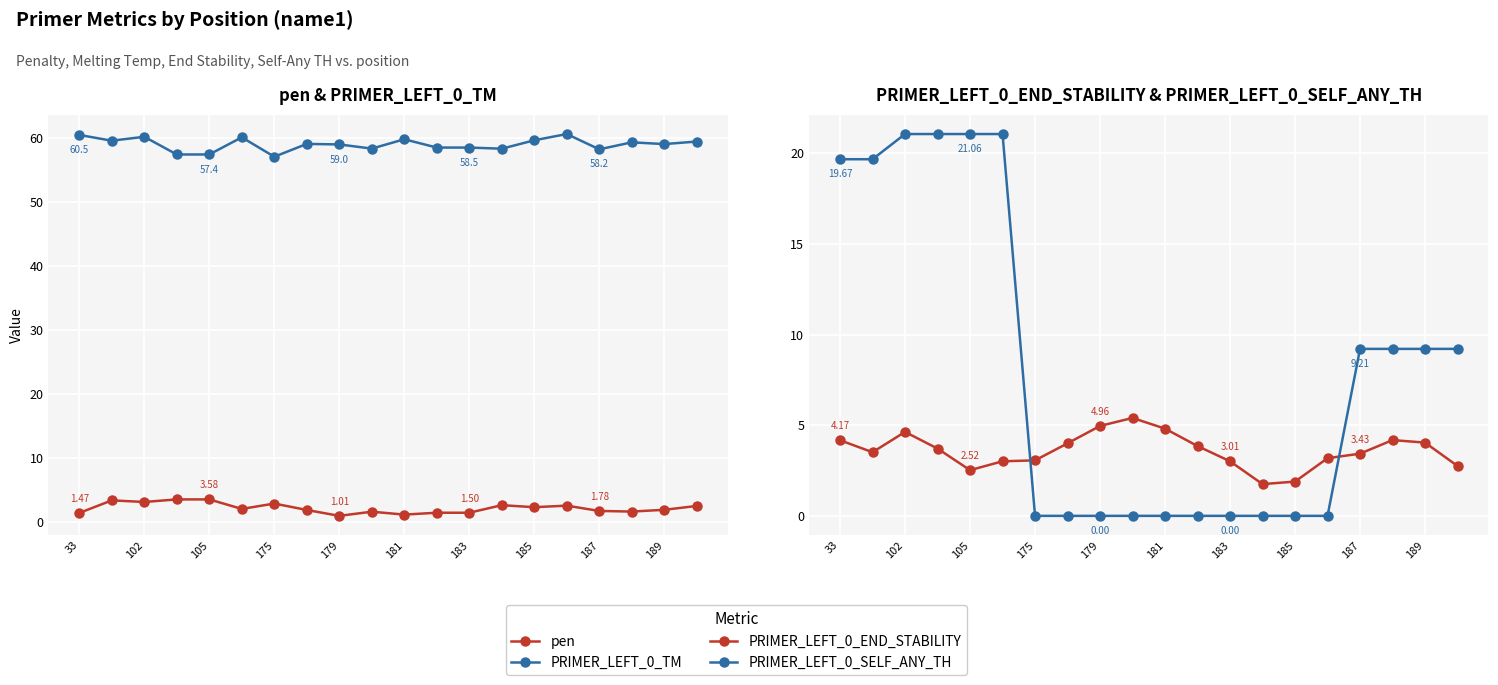

Reading left to right, transcribe all the data shown in this chart.

pen: 1.5	3.4	3.2	3.6	3.6	2.1	2.9	1.9	1.0	1.7	1.2	1.5	1.5	2.7	2.4	2.6	1.8	1.7	2.0	2.6
PRIMER_LEFT_0_TM: 60.5	59.6	60.2	57.4	57.4	60.1	57.1	59.1	59.0	58.3	59.8	58.5	58.5	58.3	59.6	60.6	58.2	59.3	59.0	59.4
PRIMER_LEFT_0_END_STABILITY: 4.2	3.5	4.6	3.7	2.5	3.0	3.1	4.0	5.0	5.4	4.8	3.9	3.0	1.8	1.9	3.2	3.4	4.2	4.0	2.8
PRIMER_LEFT_0_SELF_ANY_TH: 19.7	19.7	21.1	21.1	21.1	21.1	0.0	0.0	0.0	0.0	0.0	0.0	0.0	0.0	0.0	0.0	9.2	9.2	9.2	9.2